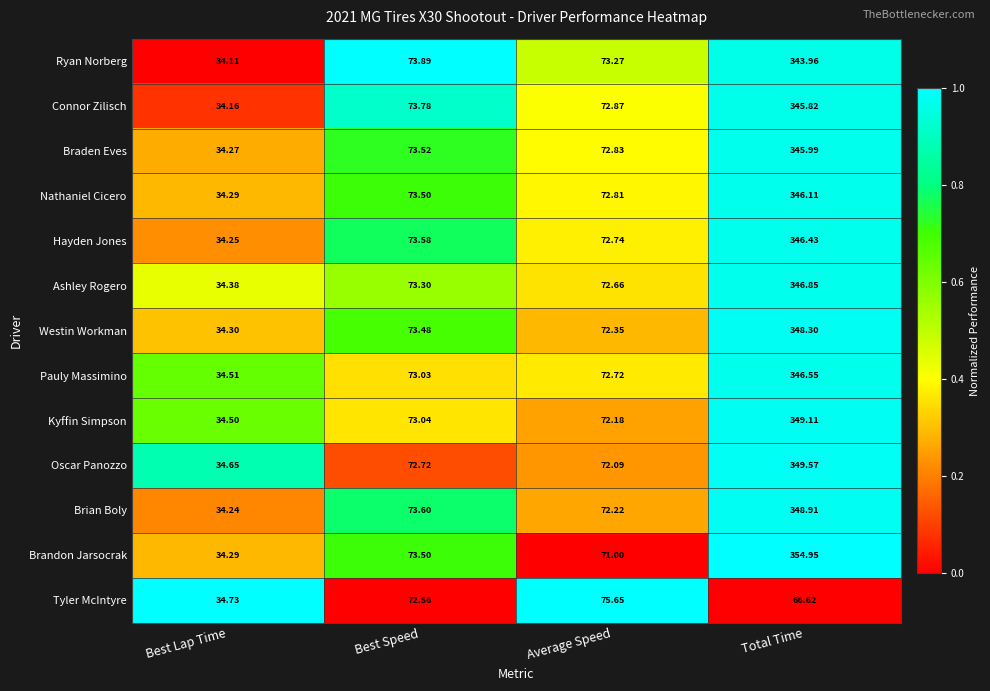

Where does the Brandon Jarsocrak series first go above 73?

Best Speed